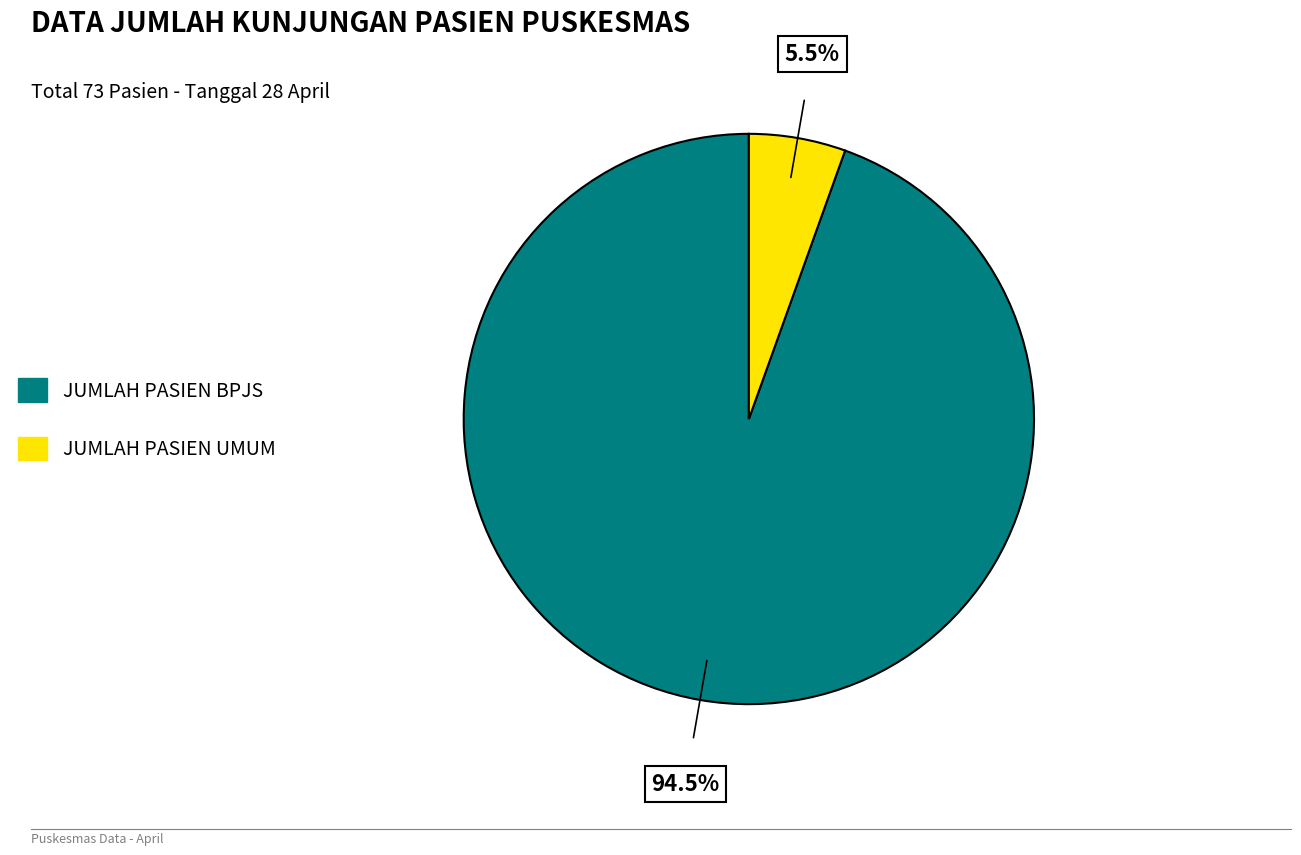

Which slice is the smallest?

JUMLAH PASIEN UMUM